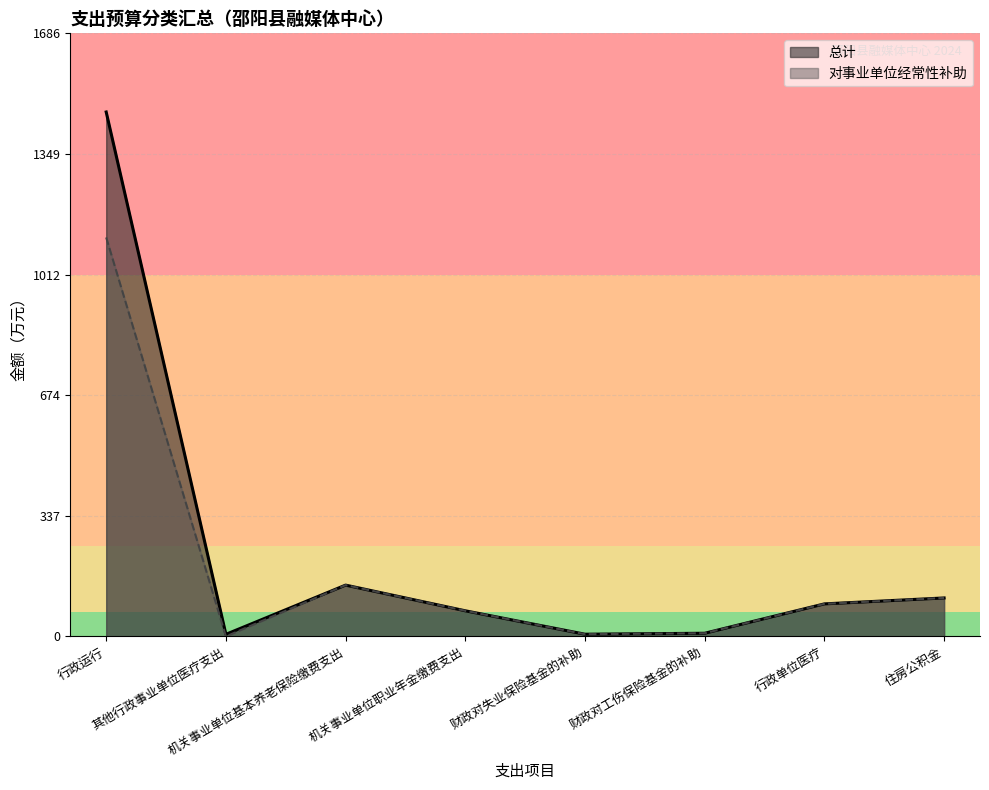

How many distinct data groups are displayed?

2